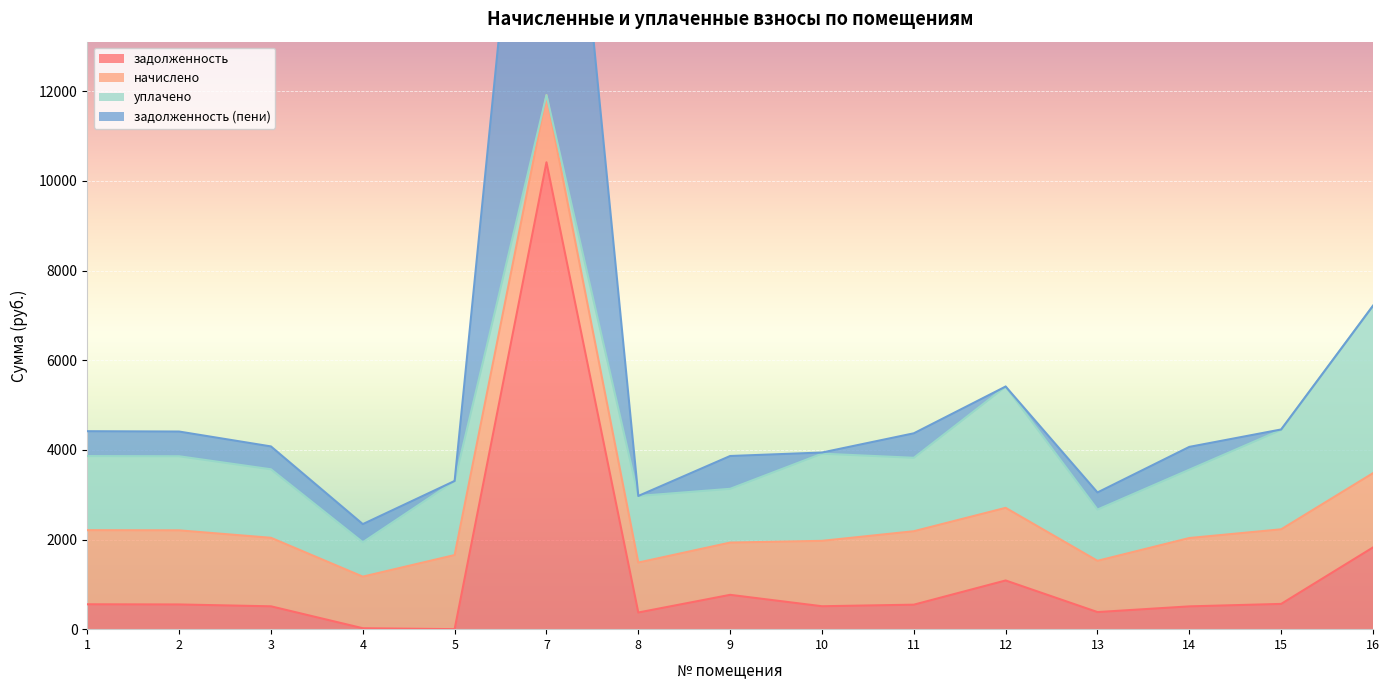

Reading left to right, list all the values displayed in this chart.

задолженность: 1=555.0	2=551.1	3=509.8	4=20.8	5=0.0	7=10416.5	8=371.5	9=765.9	10=511.4	11=546.2	12=1086.3	13=381.3	14=508.4	15=563.3	16=1823.2
начислено: 1=1653.4	2=1653.4	3=1528.7	4=1151.1	5=1653.4	7=1499.4	8=1114.5	9=1165.8	10=1459.1	11=1638.7	12=1620.4	13=1143.8	14=1525.0	15=1664.4	16=1657.0
уплачено: 1=1653.4	2=1653.4	3=1528.7	4=767.4	5=1653.4	7=0.0	8=1486.0	9=1199.7	10=1945.4	11=1638.7	12=2704.9	13=1143.8	14=1525.0	15=2219.2	16=3734.7
задолженность (пени): 1=555.0	2=551.1	3=509.8	4=404.5	5=0.0	7=11915.9	8=0.0	9=732.0	10=25.0	11=546.2	12=1.8	13=381.3	14=508.4	15=8.6	16=0.0